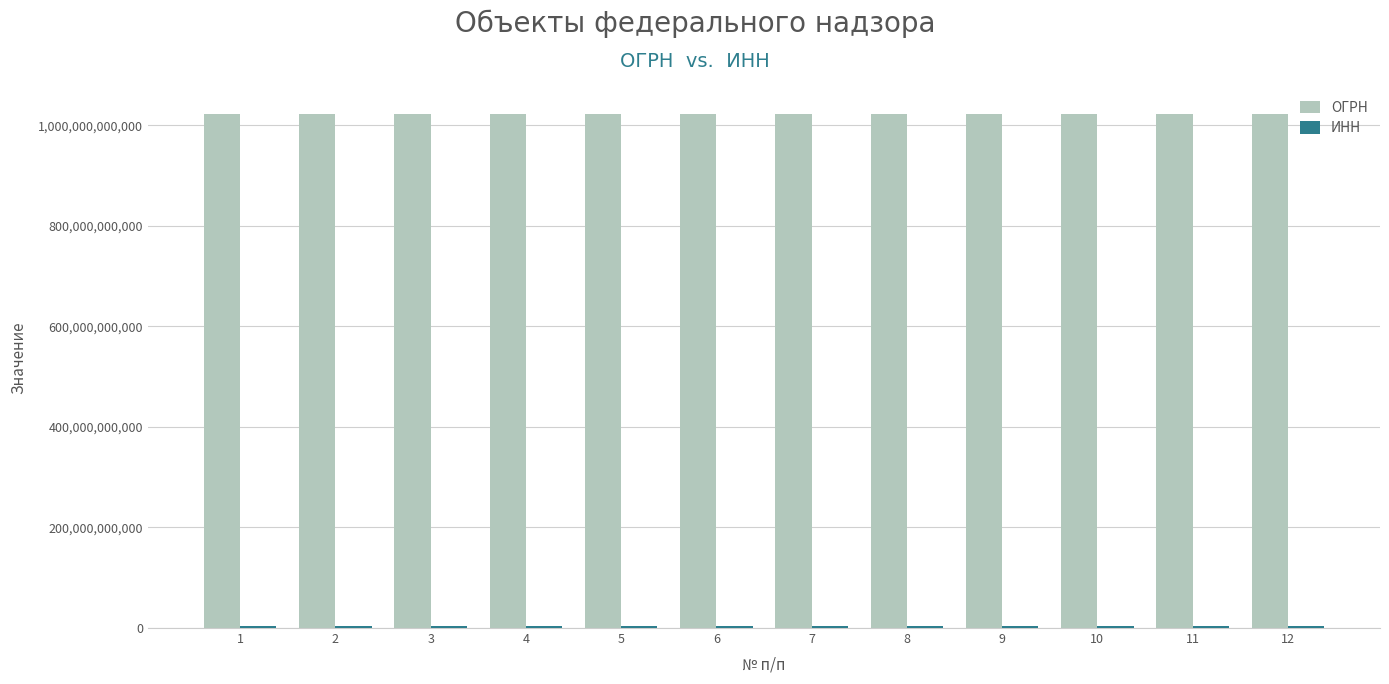

Which series has the largest total across all categories?

ОГРН